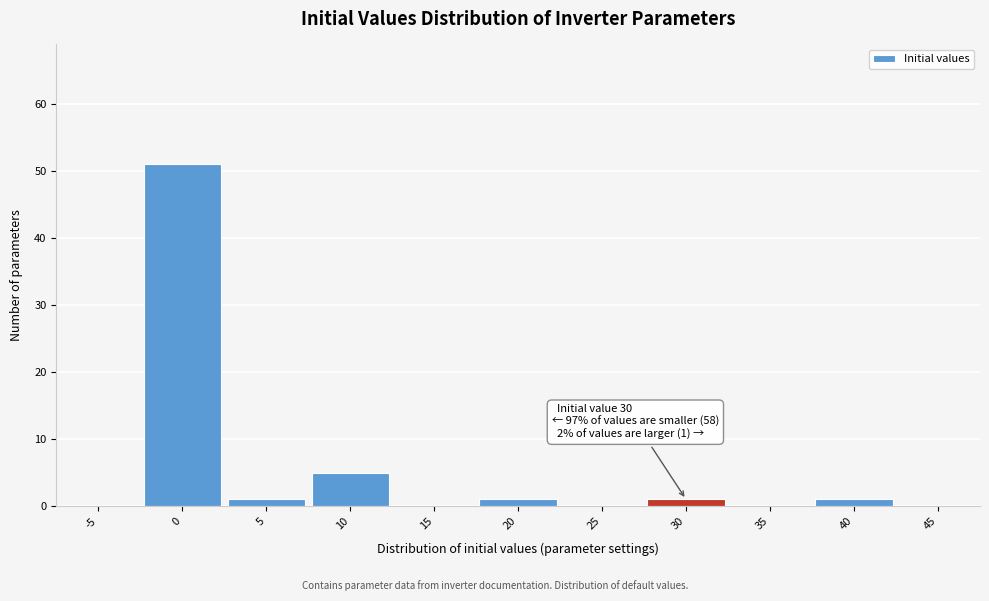

Reading right to left, extract all data points from this chart.

45=0	40=1	35=0	30=1	25=0	20=1	15=0	10=5	5=1	0=51	-5=0